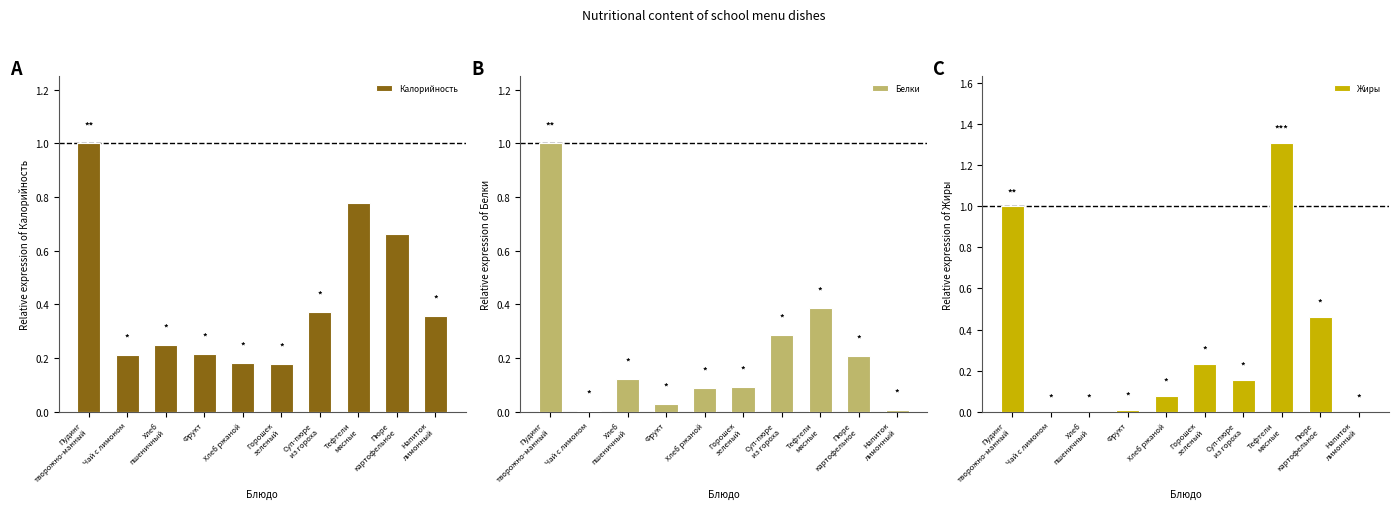

Between Горошек
зеленый and Тефтели
мясные, which series saw the biggest shift?

Жиры